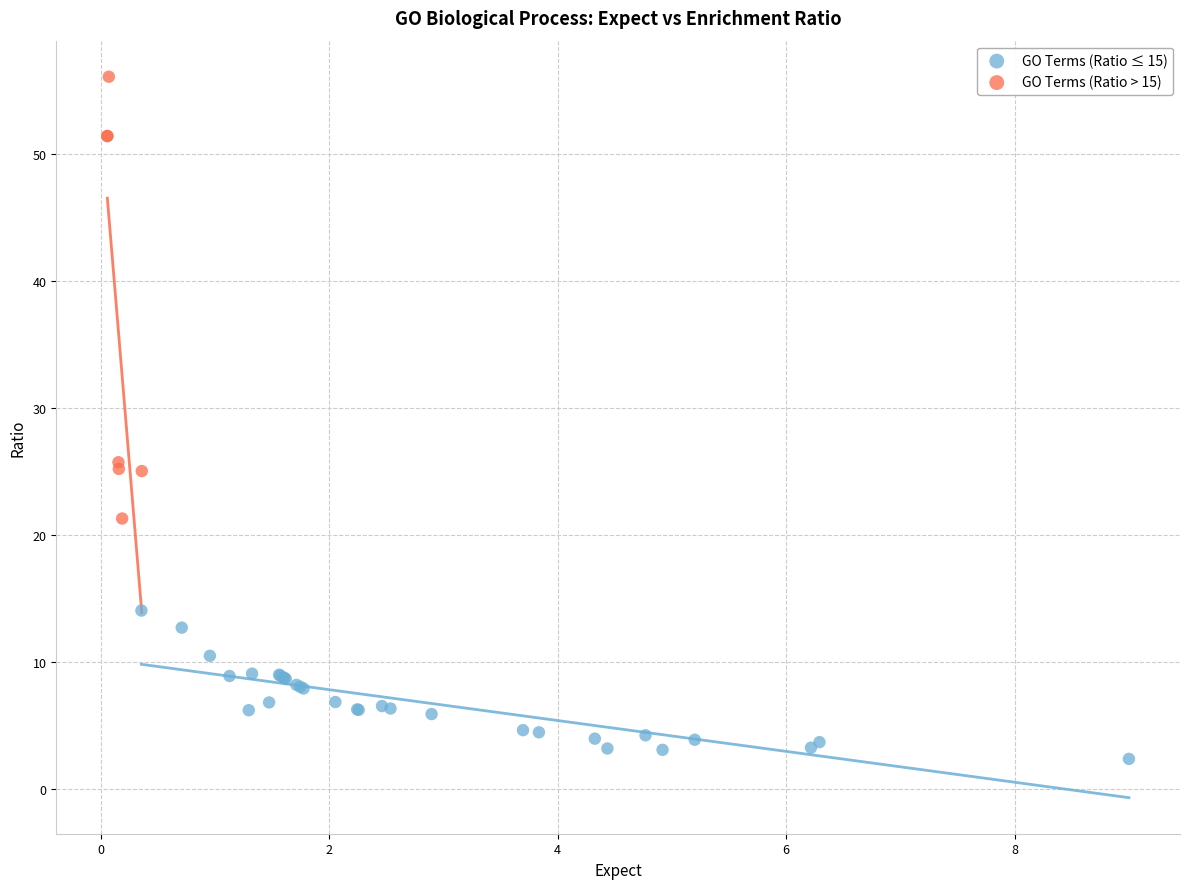

Which series contains the lowest Y value?

GO Terms (Ratio ≤ 15)